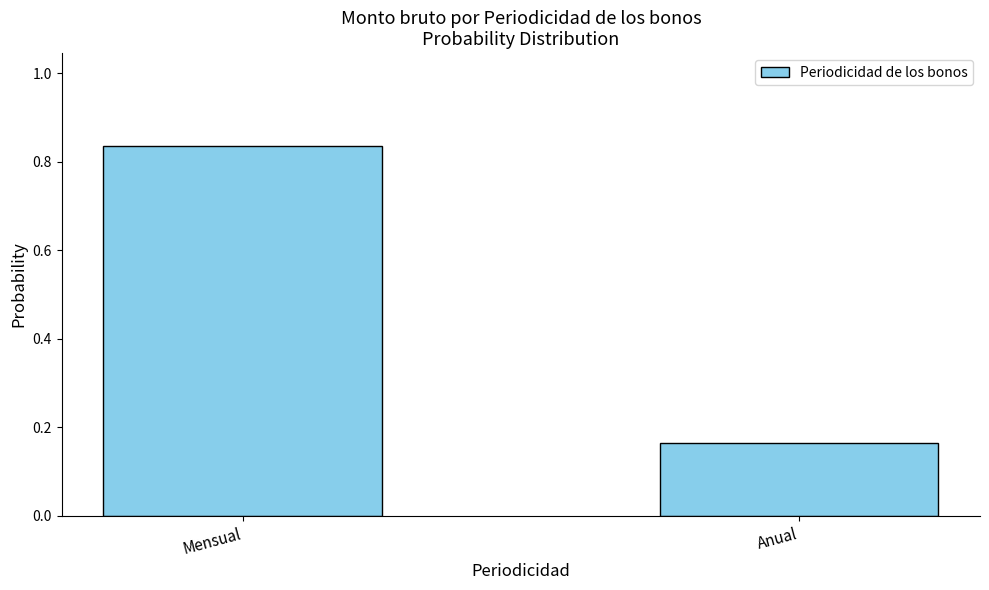

Between Mensual and Anual, which is larger?

Mensual